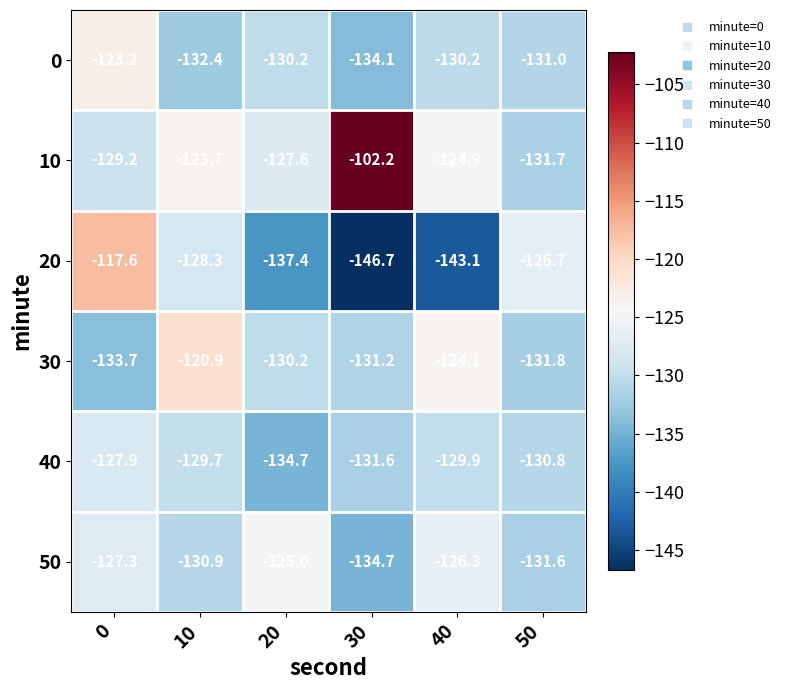

Which series has the largest total across all categories?

10